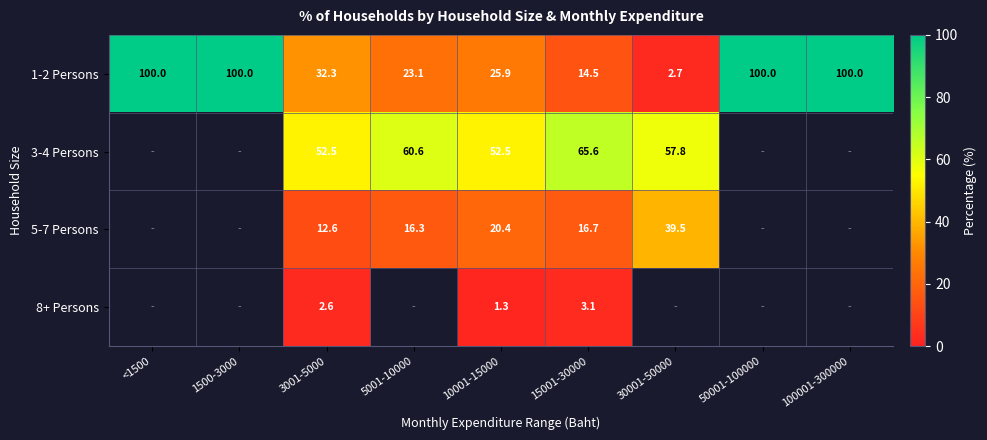

What is the average value of the 1-2 Persons series?

55.4